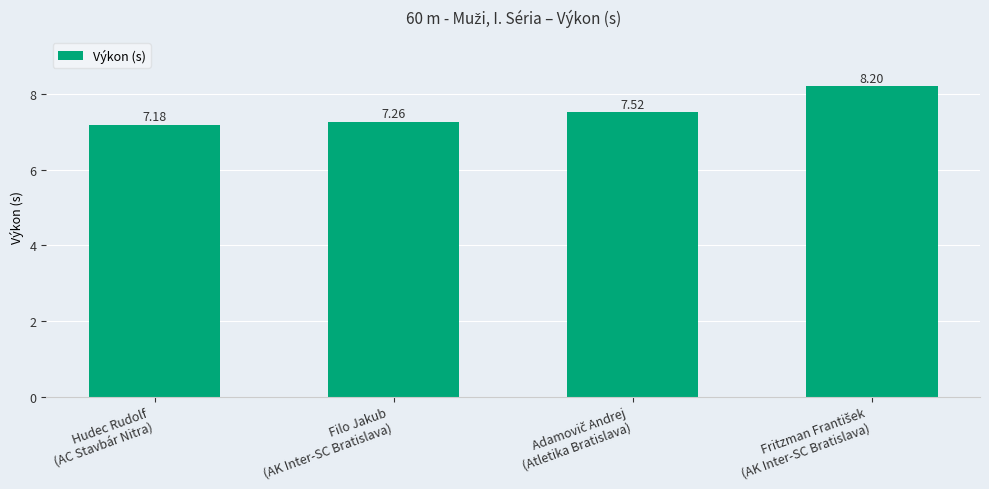

What is the value of the 3rd bar from the left?

7.5